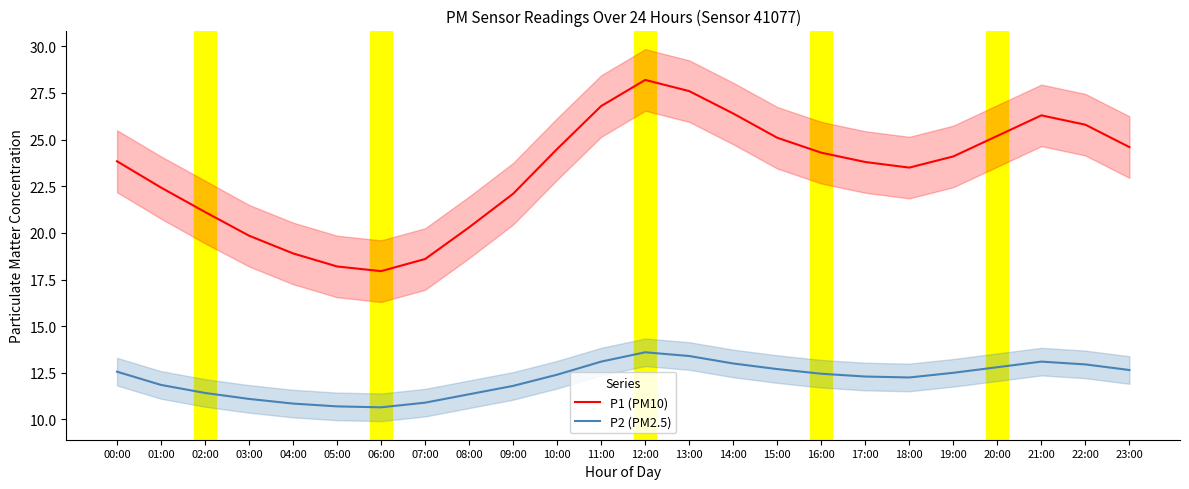

List the series in order of their peak value, highest first.

P1 (PM10), P2 (PM2.5)